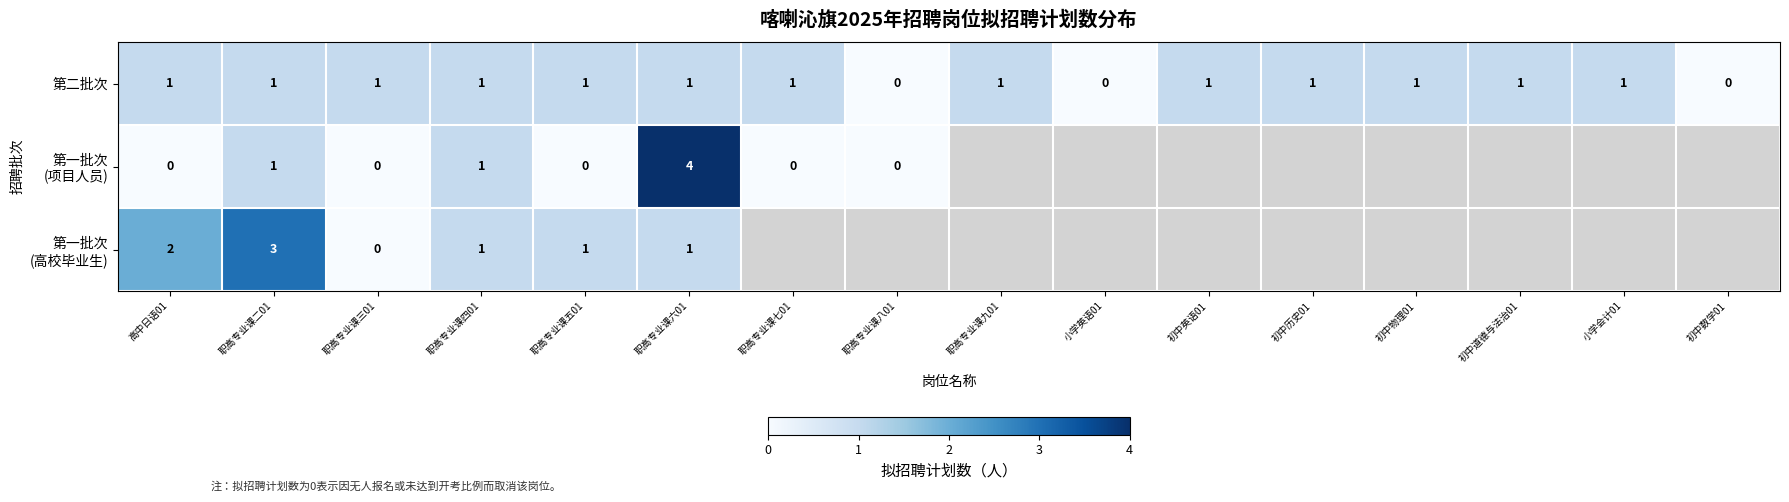

What is the sum of all 第二批次 values?

13